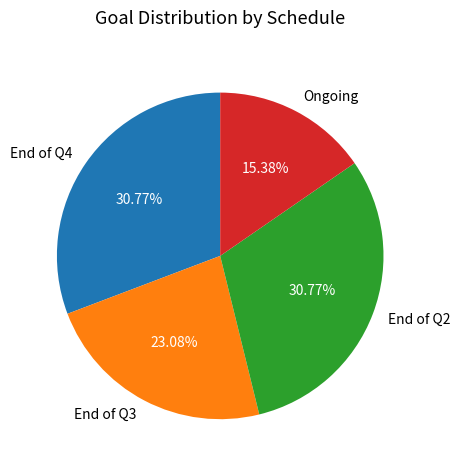

Which category has the smallest portion of the pie?

Ongoing